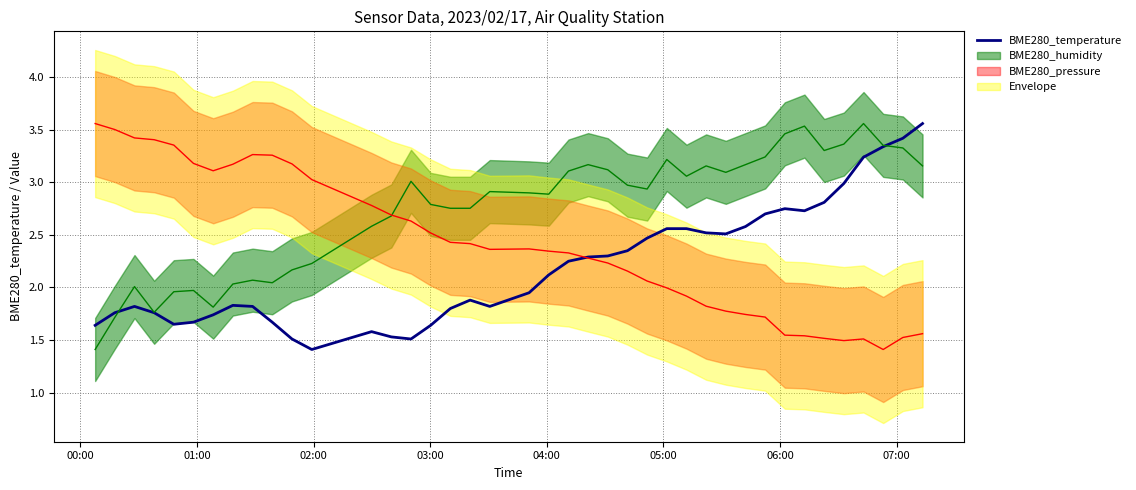

What is the sum of all values?

88.0